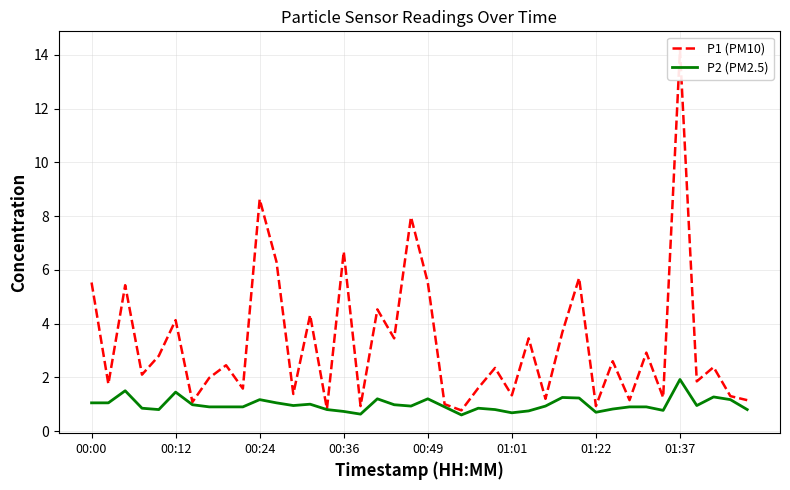

Between 9 and 39, which series saw the biggest shift?

P1 (PM10)